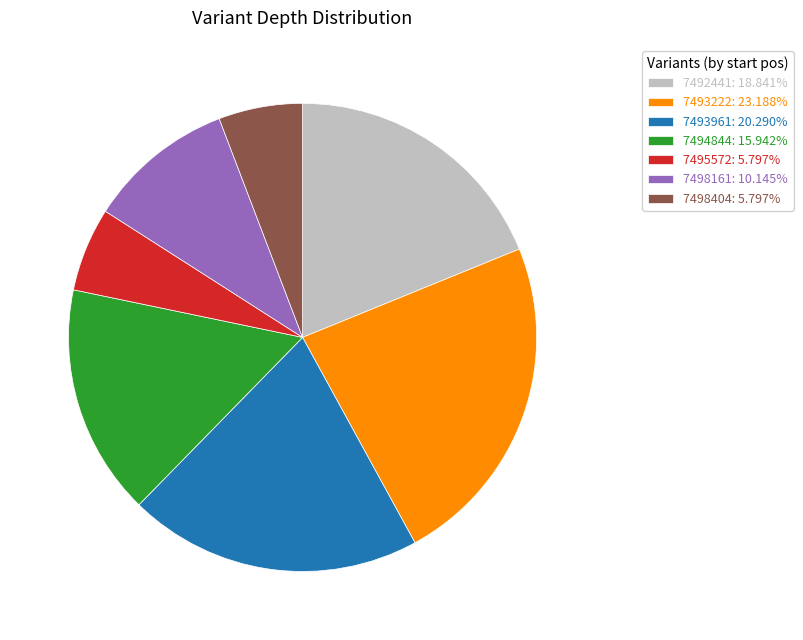

Does any single category account for the majority?

No